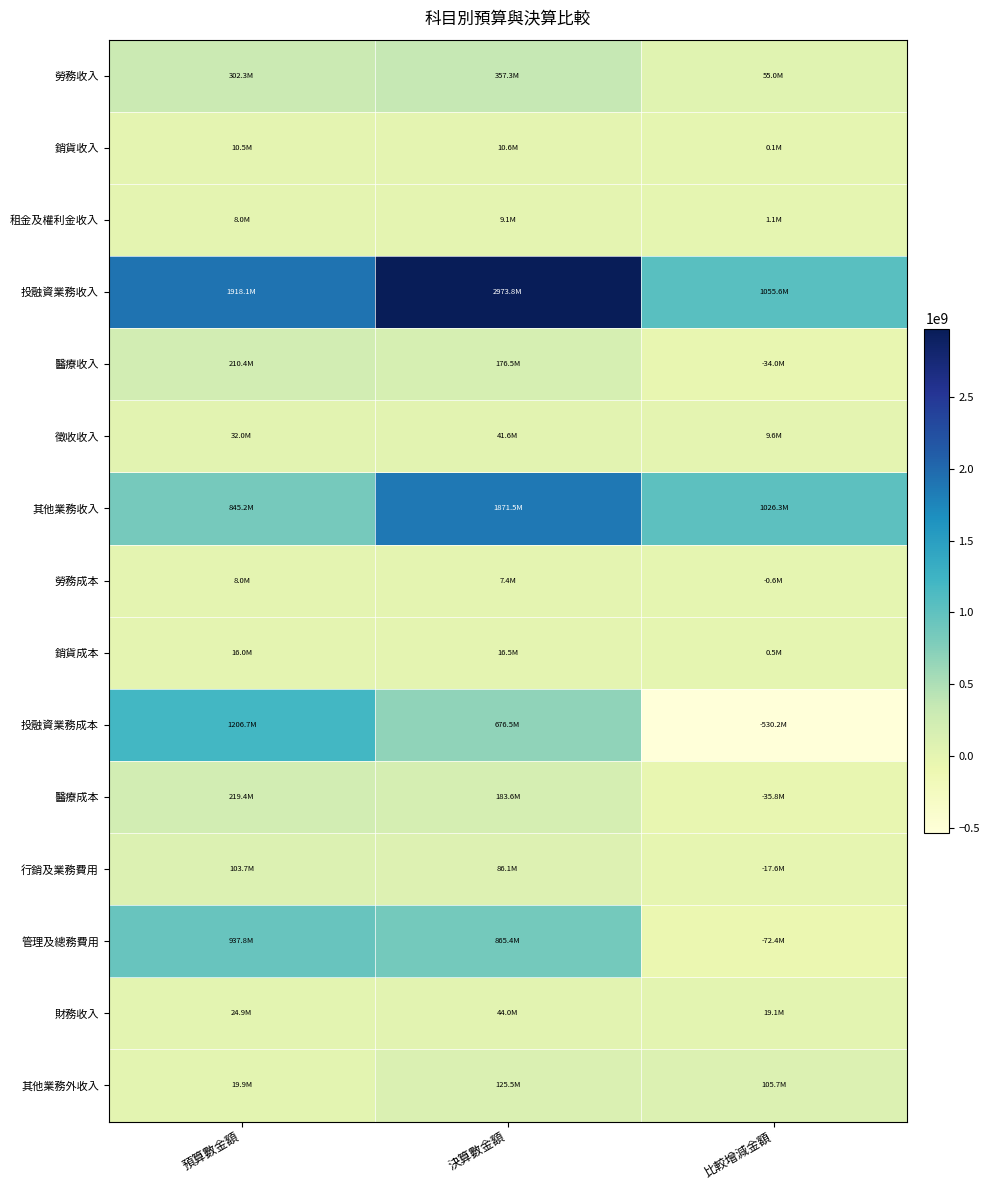

Rank the series by their maximum value, from highest to lowest.

投融資業務收入, 其他業務收入, 投融資業務成本, 管理及總務費用, 勞務收入, 醫療成本, 醫療收入, 其他業務外收入, 行銷及業務費用, 財務收入, 徵收收入, 銷貨成本, 銷貨收入, 租金及權利金收入, 勞務成本